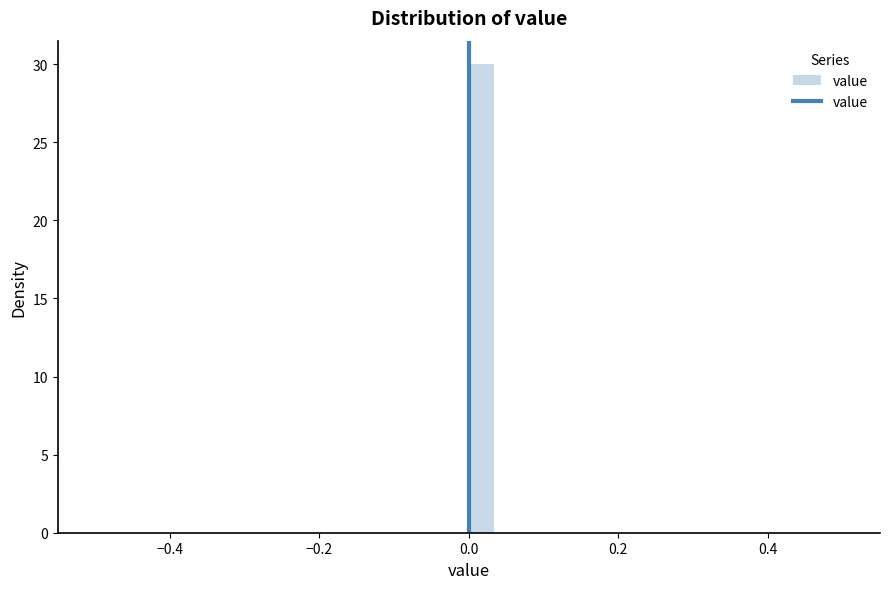

Read against the x-axis, roughly where is the centre of the tallest bar?

0.02